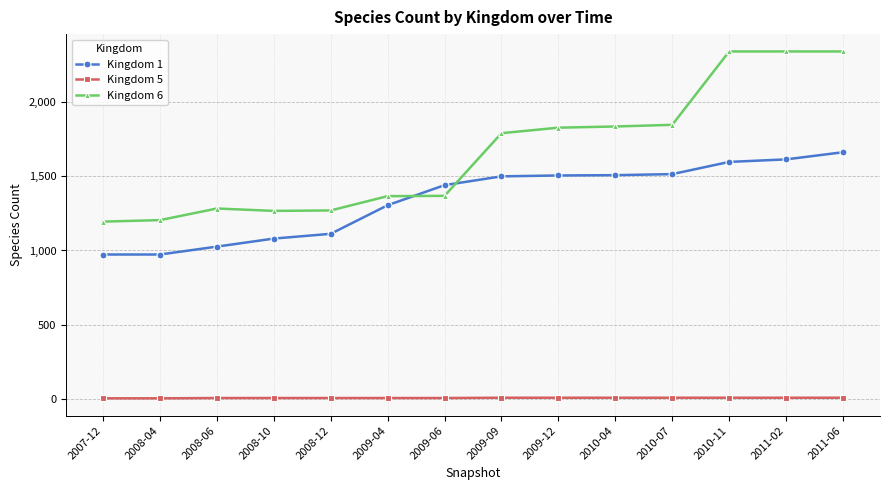

True or false: Kingdom 1 has a value of 1439 at 2009-06.

True